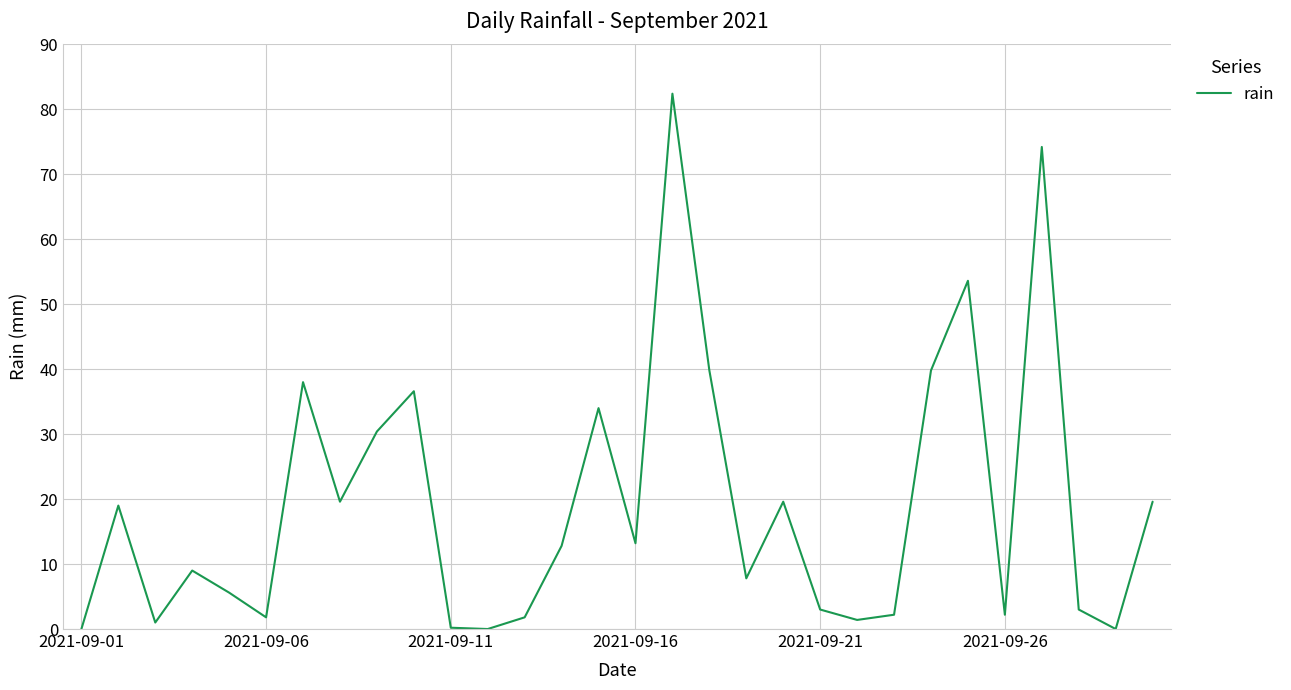

What is the maximum value shown in the chart?

82.4